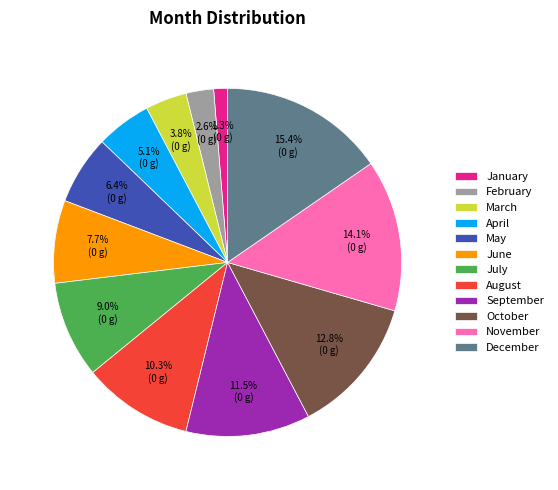

What is the largest slice in the pie chart?

December